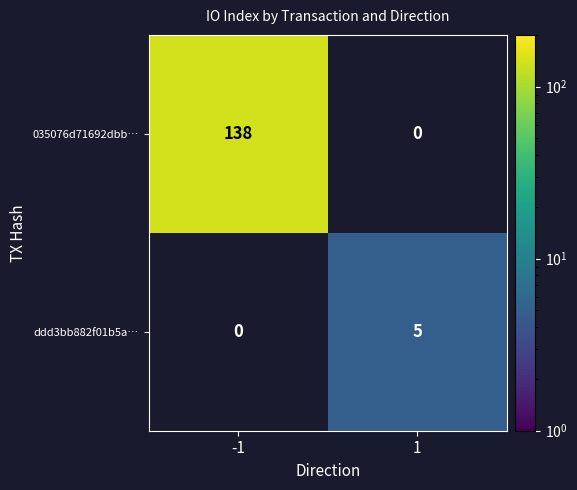

True or false: 035076d71692dbb… has a value of -60 at 1.

False